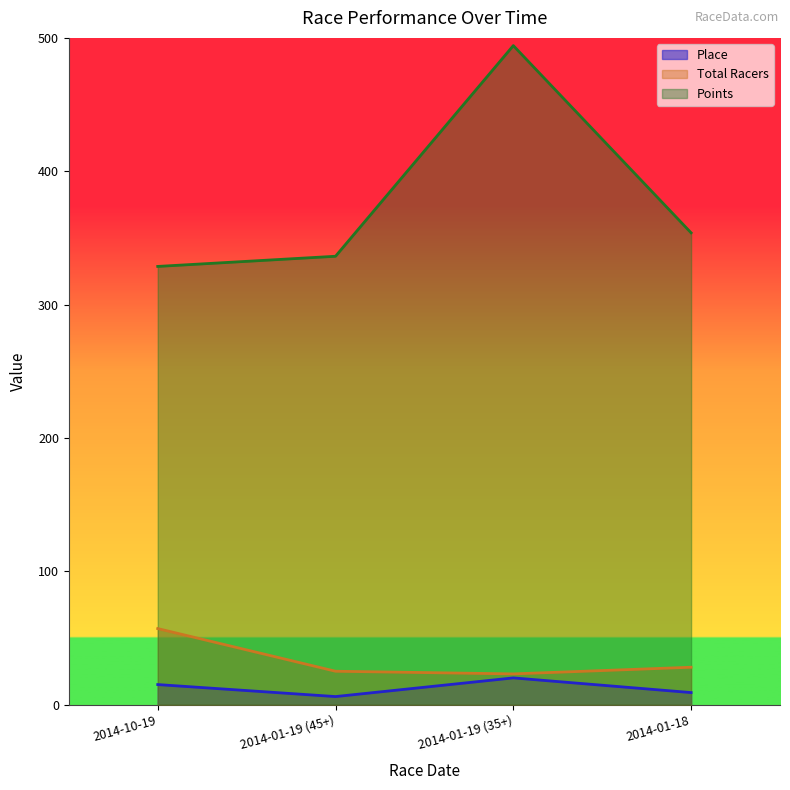

At which label is Total Racers closest to 40?

2014-01-18